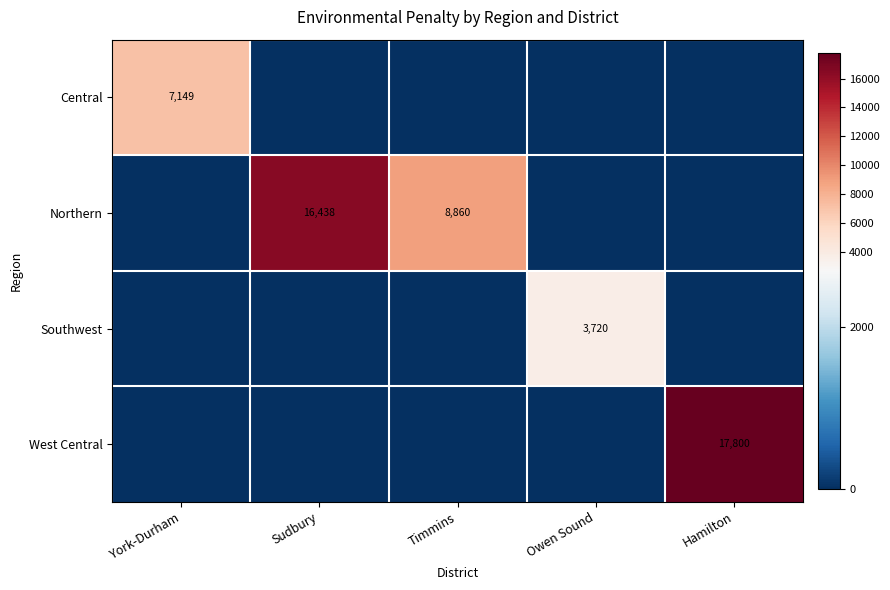

Is it true that Northern equals 15163 at Timmins?

False